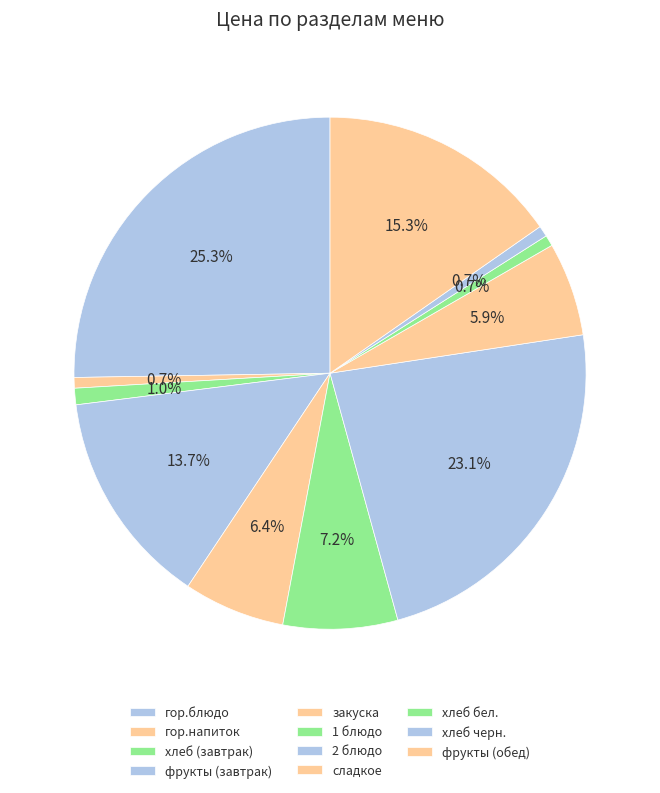

To the nearest percent, what portion does хлеб черн. represent?

1%